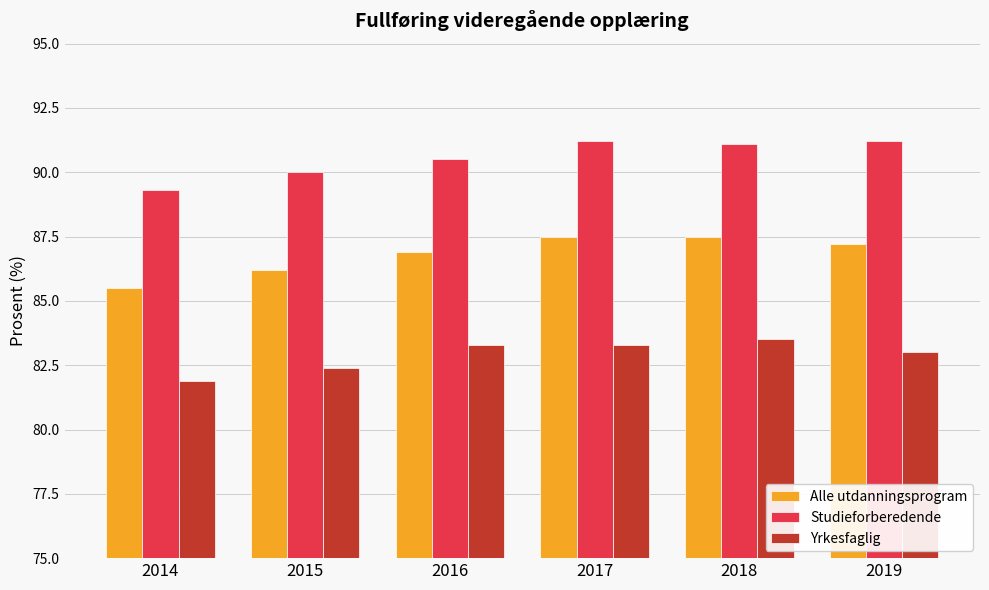

Which series has the largest range (max minus min)?

Alle utdanningsprogram